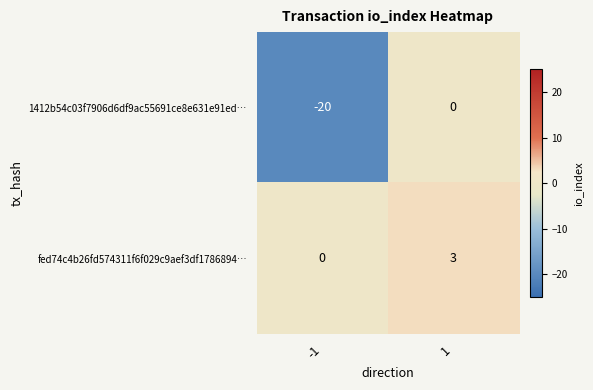

What is the difference between the fed74c4b26fd574311f6f029c9aef3df1786894… values at 1 and -1?

3